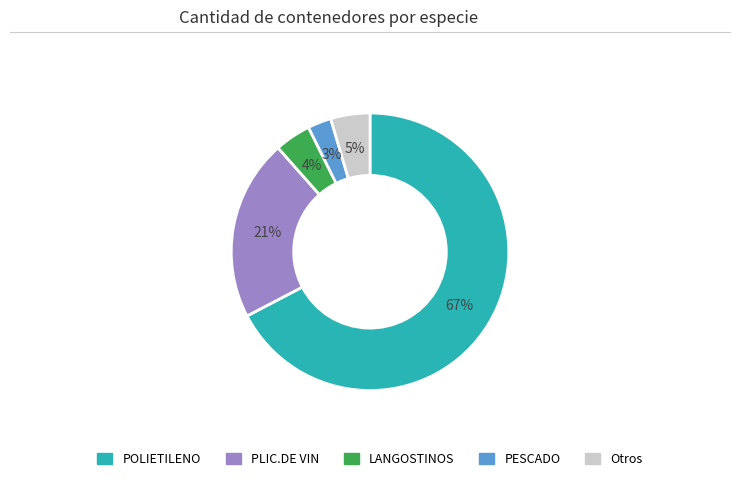

To the nearest percent, what is the average slice percentage?

20%